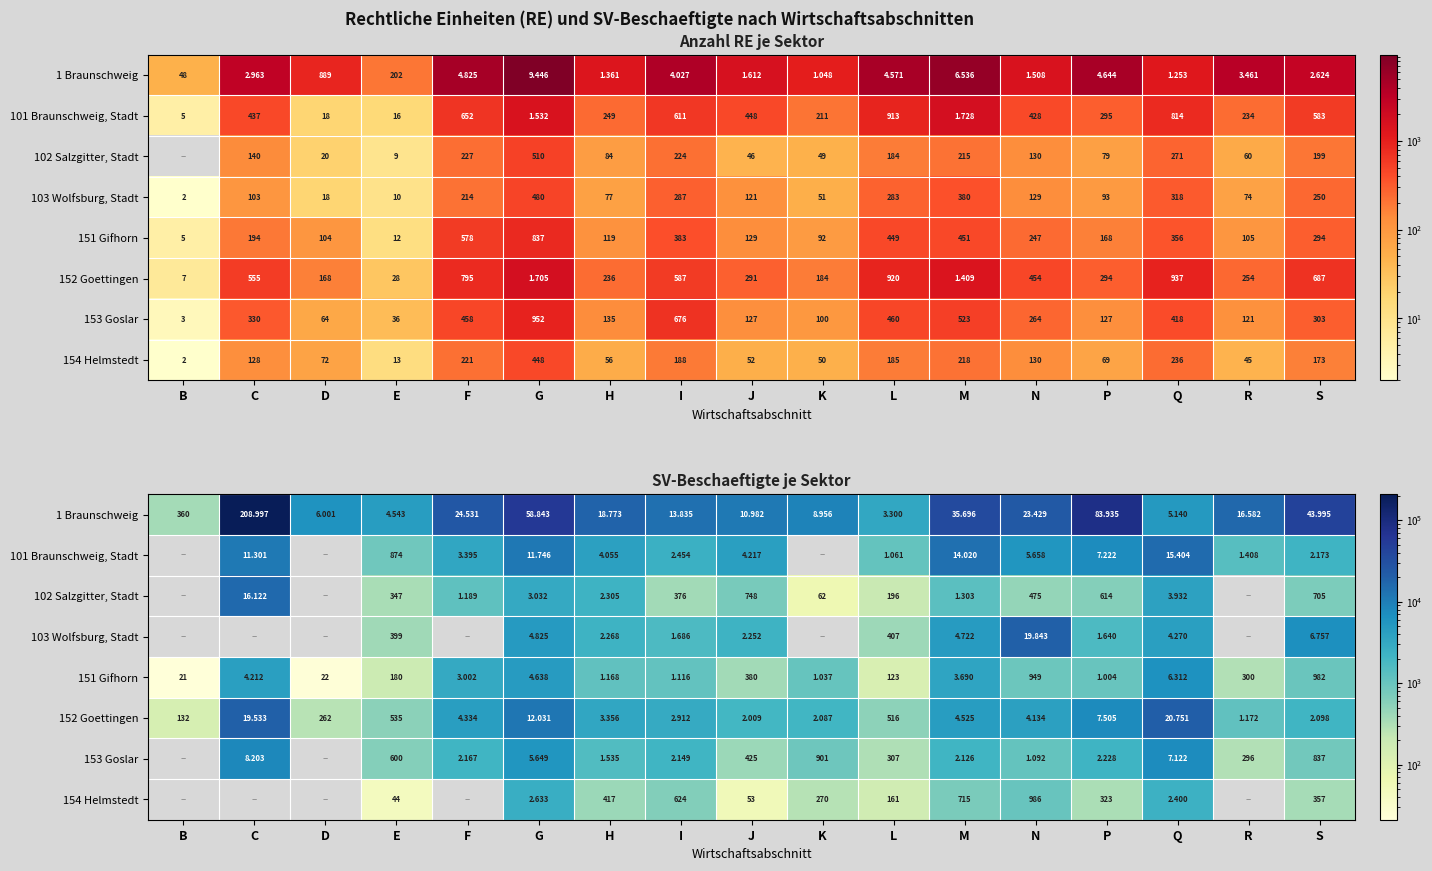

Which series has the largest total across all categories?

1 Braunschweig